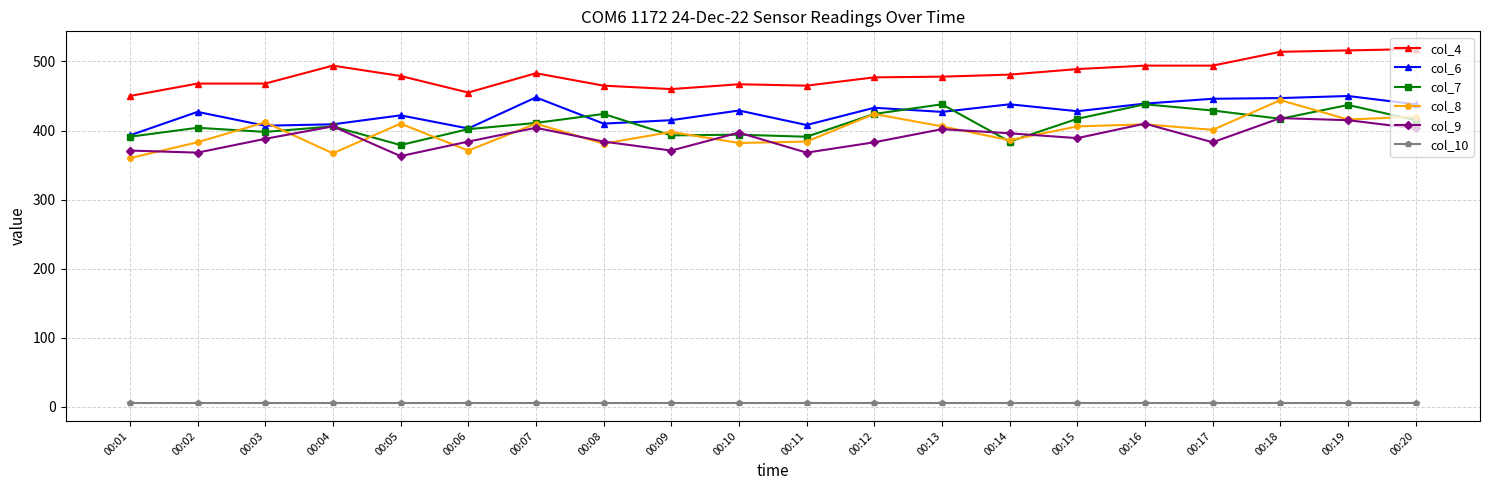

What is the sum of the col_6 values at 00:01 and 00:20?

831